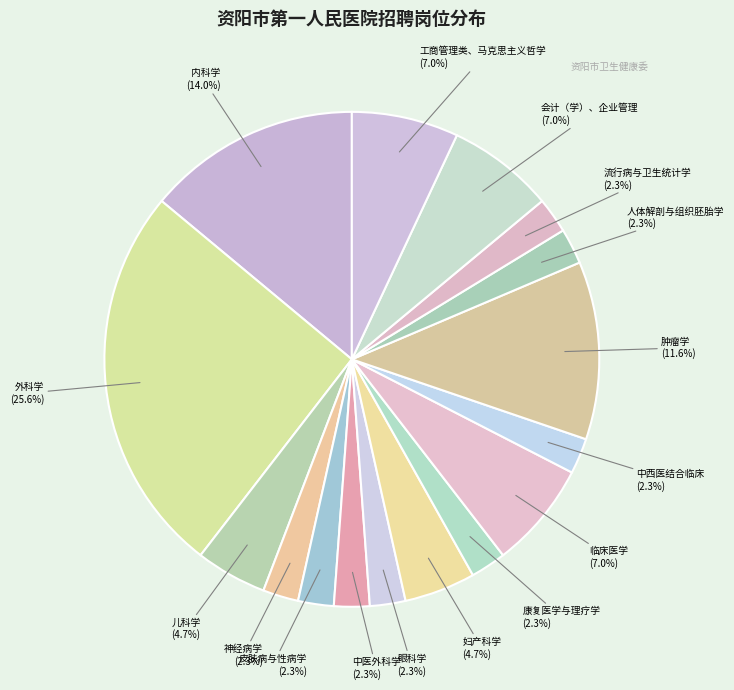

Count the number of slices in the pie.

16